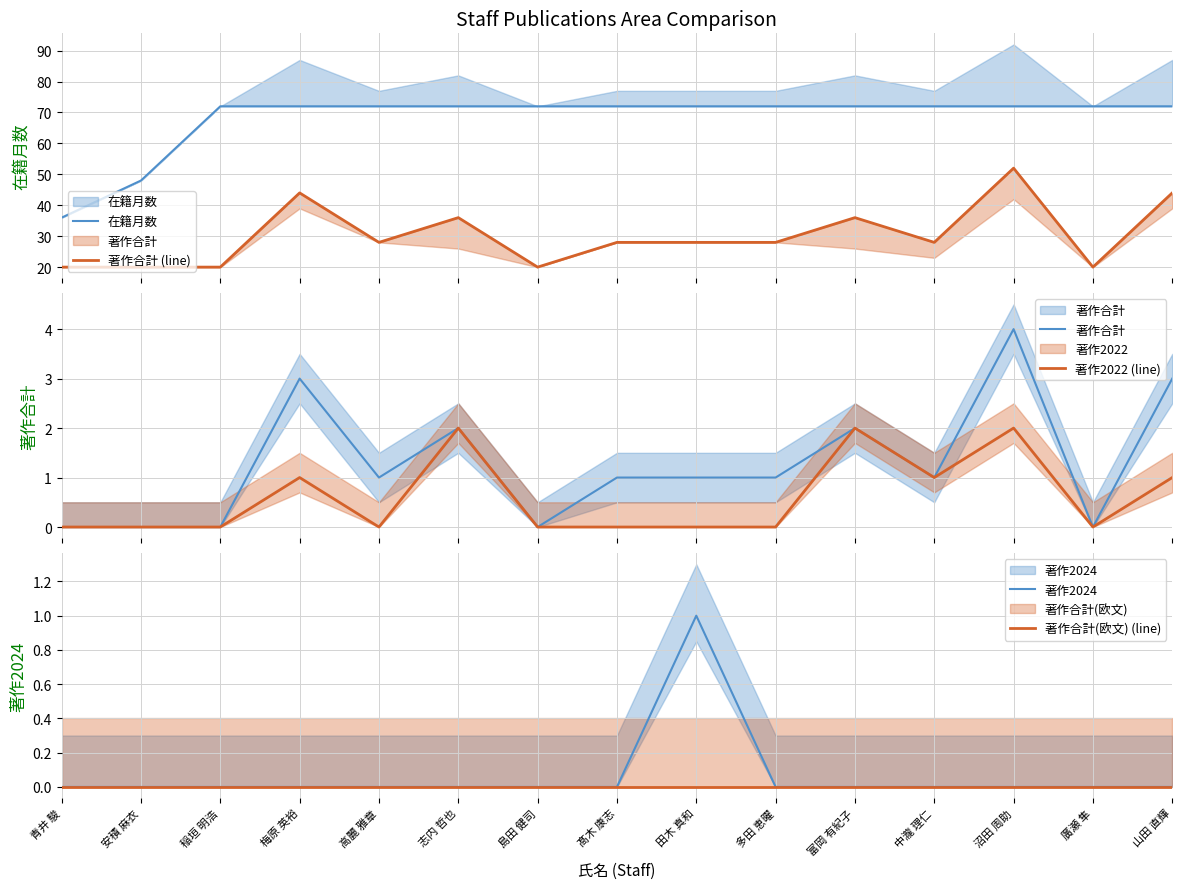

How many lines are shown in the chart?

6